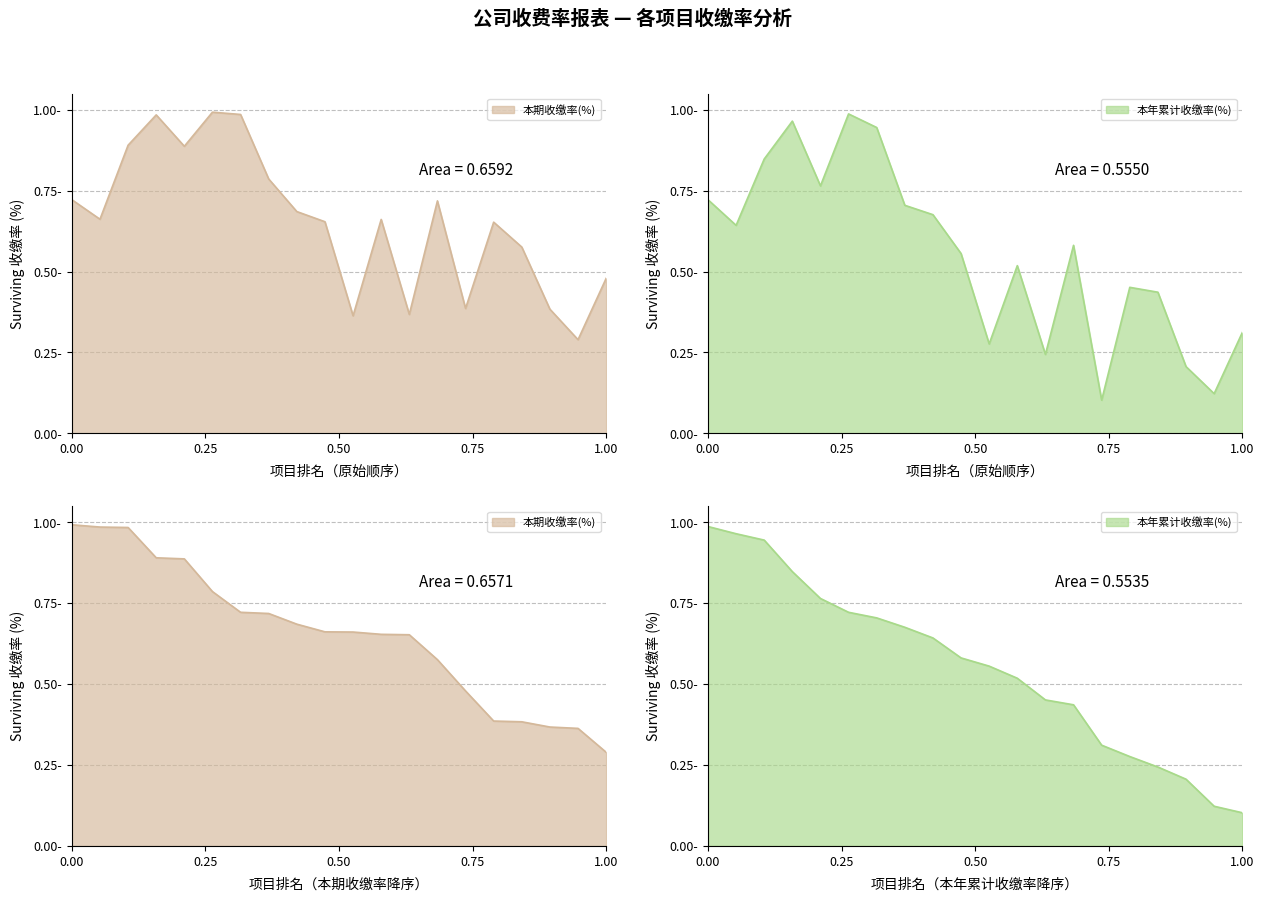

Reading left to right, transcribe all the data shown in this chart.

本期收缴率(%): 0.7	0.7	0.9	1.0	0.9	1.0	1.0	0.8	0.7	0.7	0.4	0.7	0.4	0.7	0.4	0.7	0.6	0.4	0.3	0.5
本年累计收缴率(%): 0.7	0.6	0.8	1.0	0.8	1.0	0.9	0.7	0.7	0.6	0.3	0.5	0.2	0.6	0.1	0.5	0.4	0.2	0.1	0.3